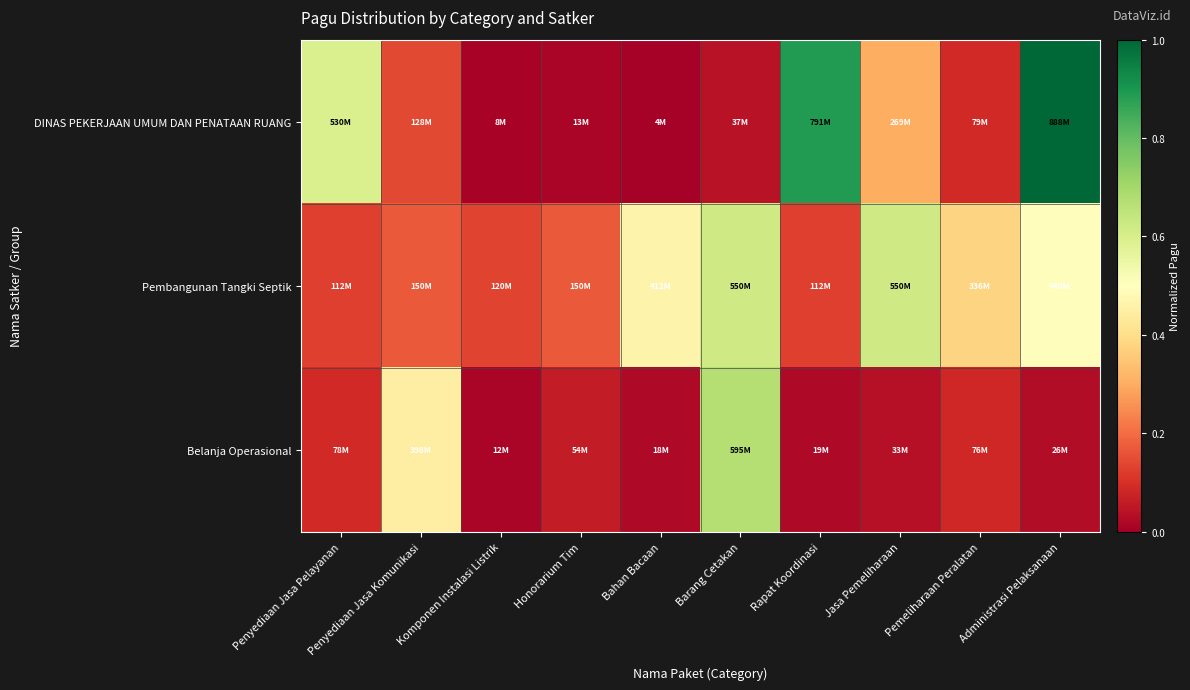

What is the difference between the highest and lowest values at Honorarium Tim?

0.2